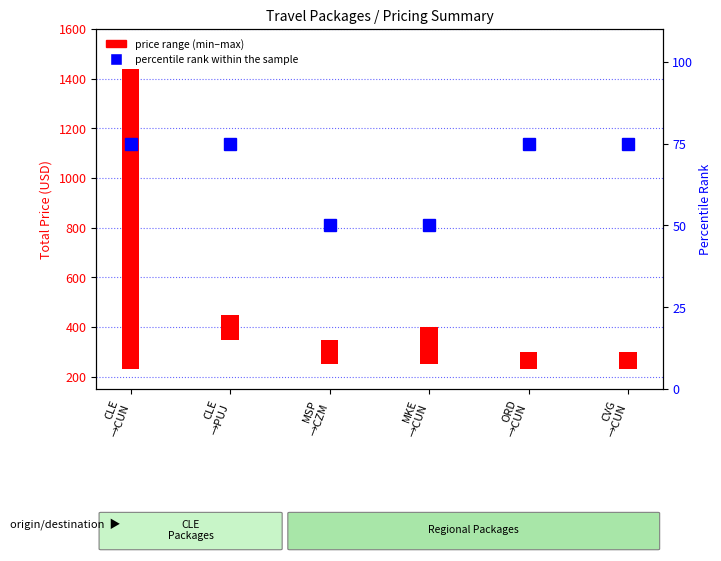

Does the chart contain any negative values?

No